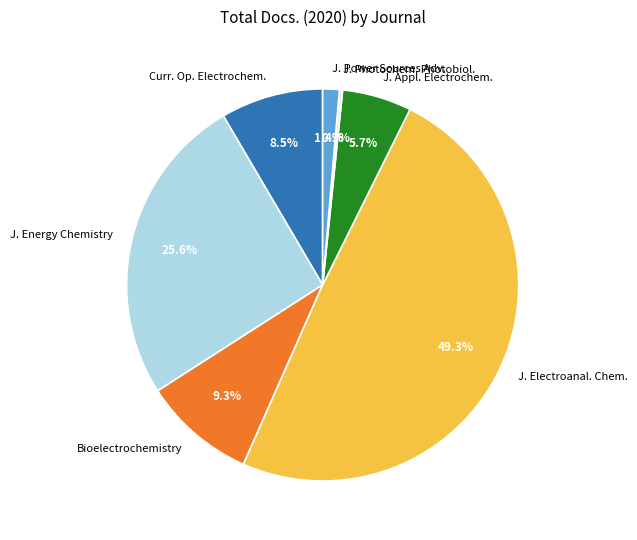

Is there any slice that represents more than half of the pie?

No